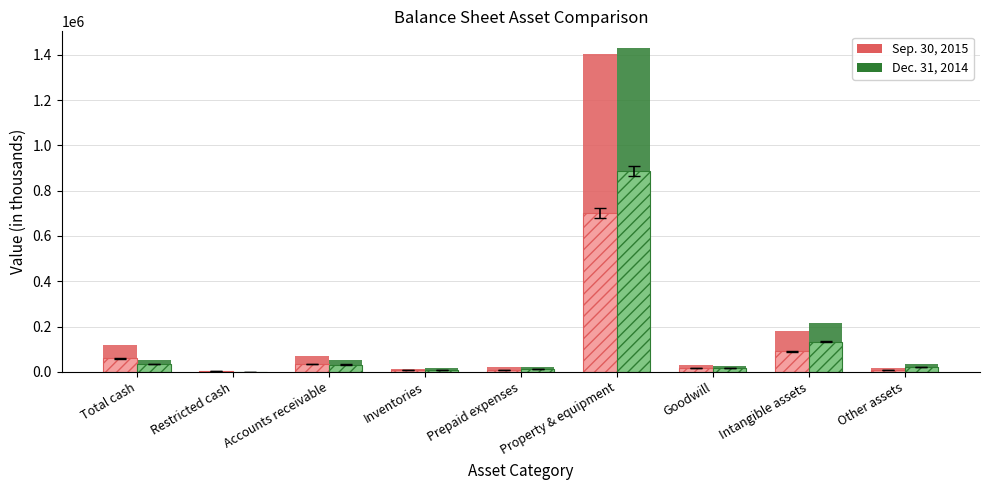

The value of Dec. 31, 2014 at Prepaid expenses is 23186. True or false?

True